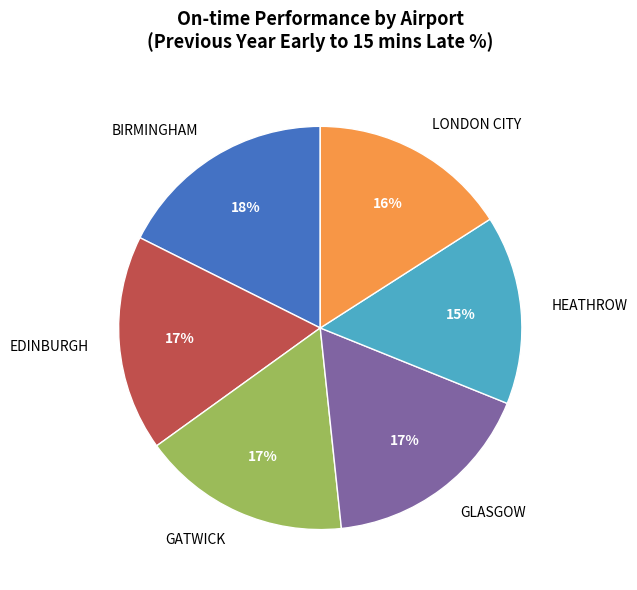

Which slice is the smallest?

HEATHROW